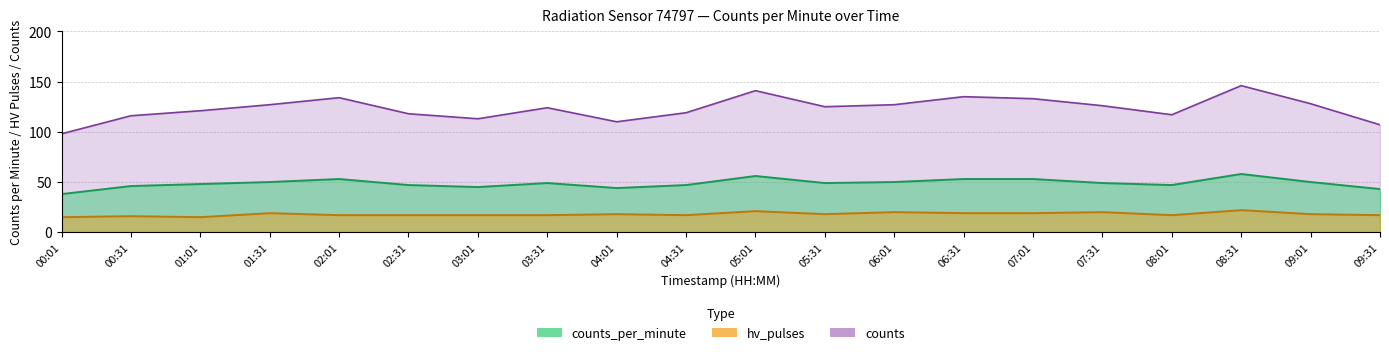

Where is hv_pulses nearest to the value 18?

04:01